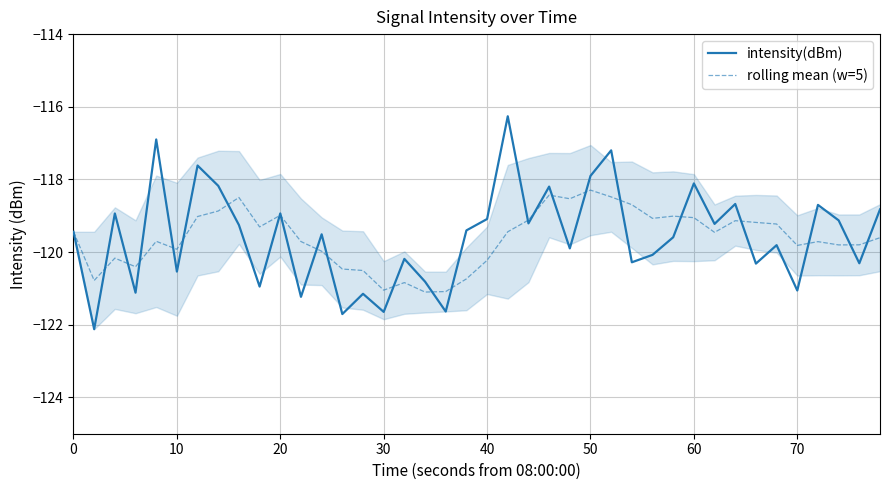

What is the minimum value for rolling mean (w=5)?

-121.1